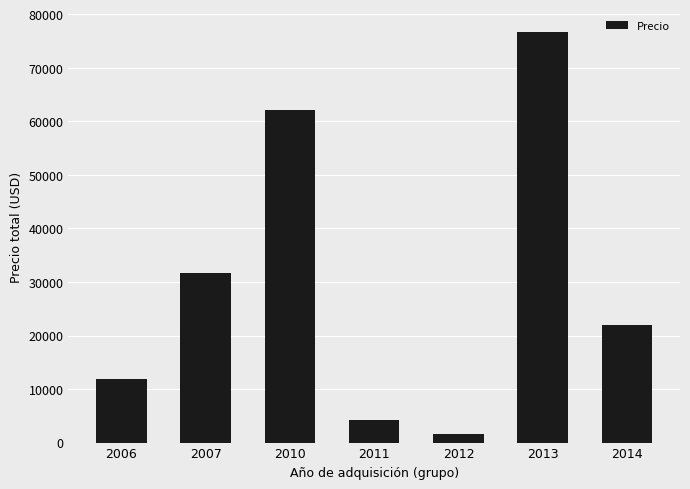

What is the approximate value at 2010?

62078.0